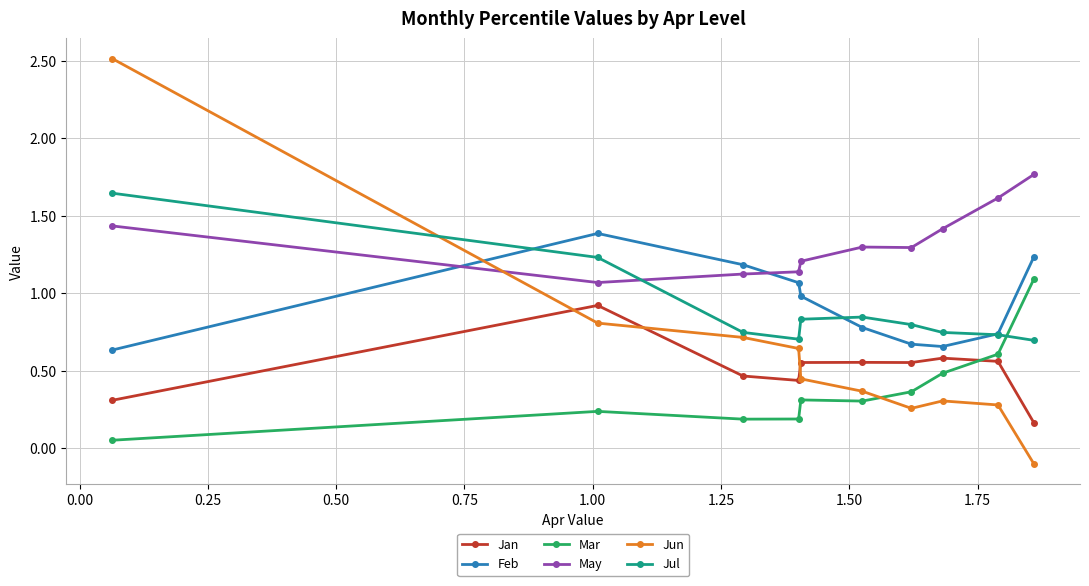

What is the greatest value displayed?

2.5